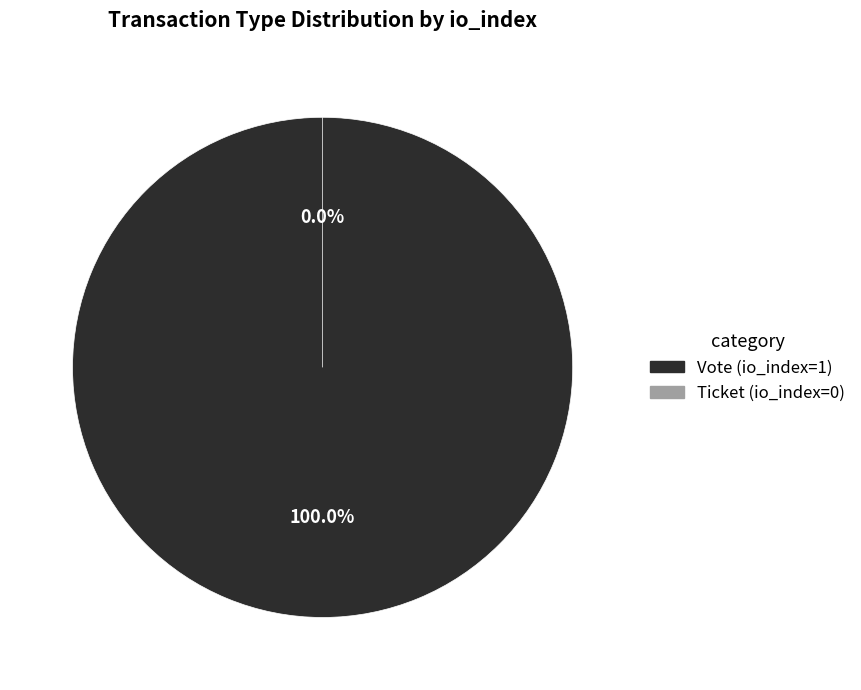

To the nearest percent, what portion does Vote (io_index=1) represent?

100%